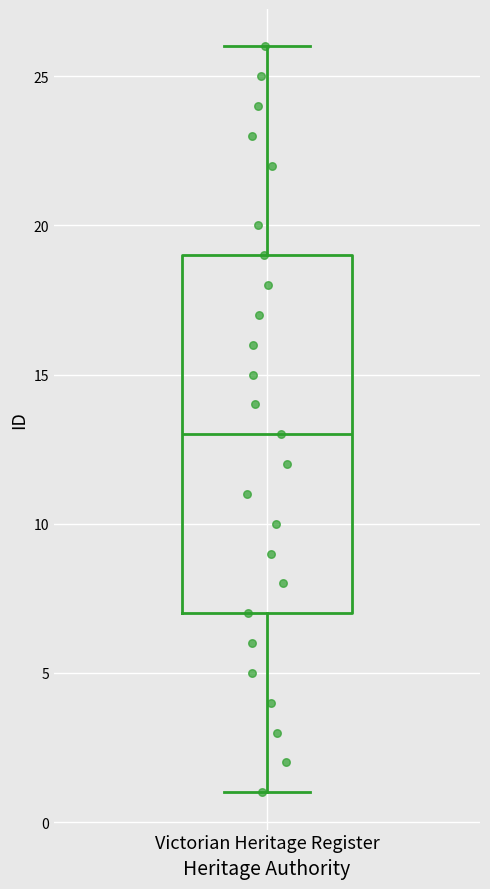

Transcribe this box plot: give where the median line is, the range the box spans, and where the two whiskers end, as read against the y-axis. The values are not printed on the chart, so give them approximately, as read against the axis.

median 13, box 7 to 19, whiskers 1 to 26